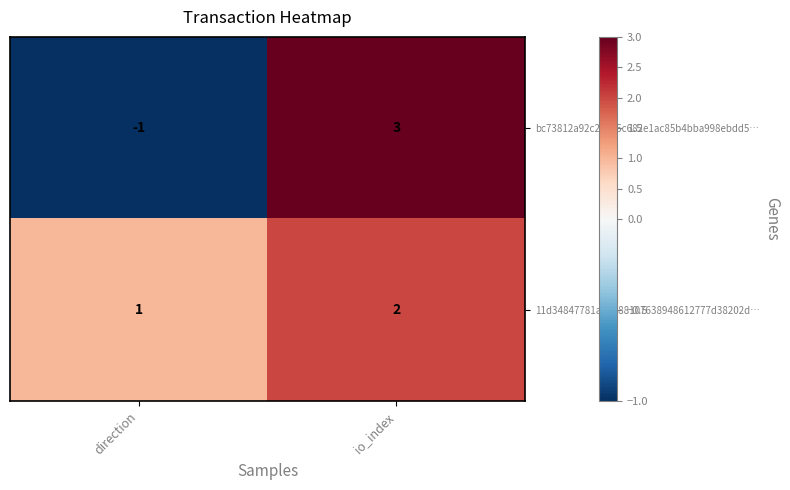

Which series has the largest total across all categories?

11d34847781a5ab88107638948612777d38202d…